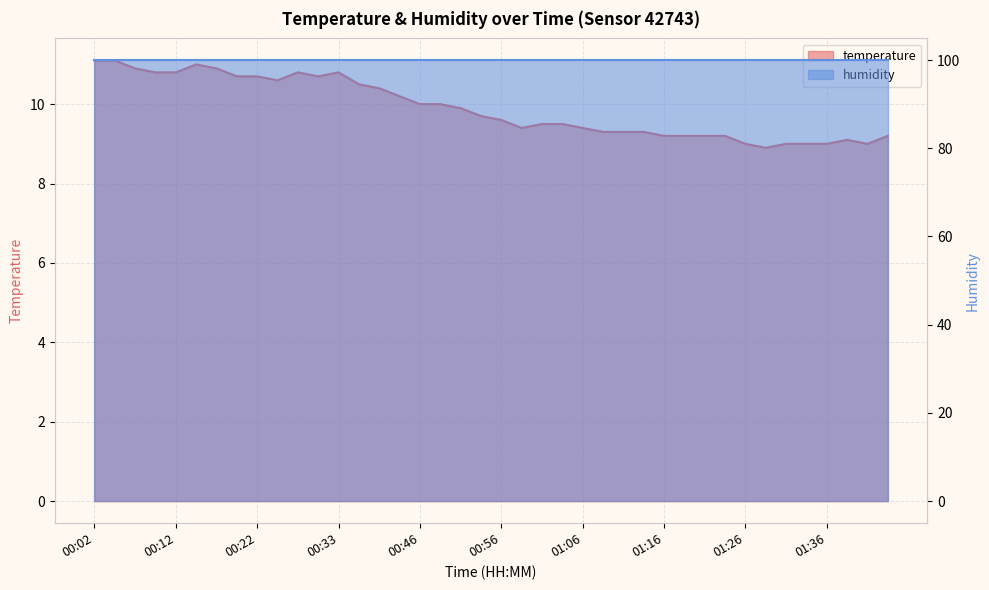

At which category does the chart reach its minimum across all series?

01:28